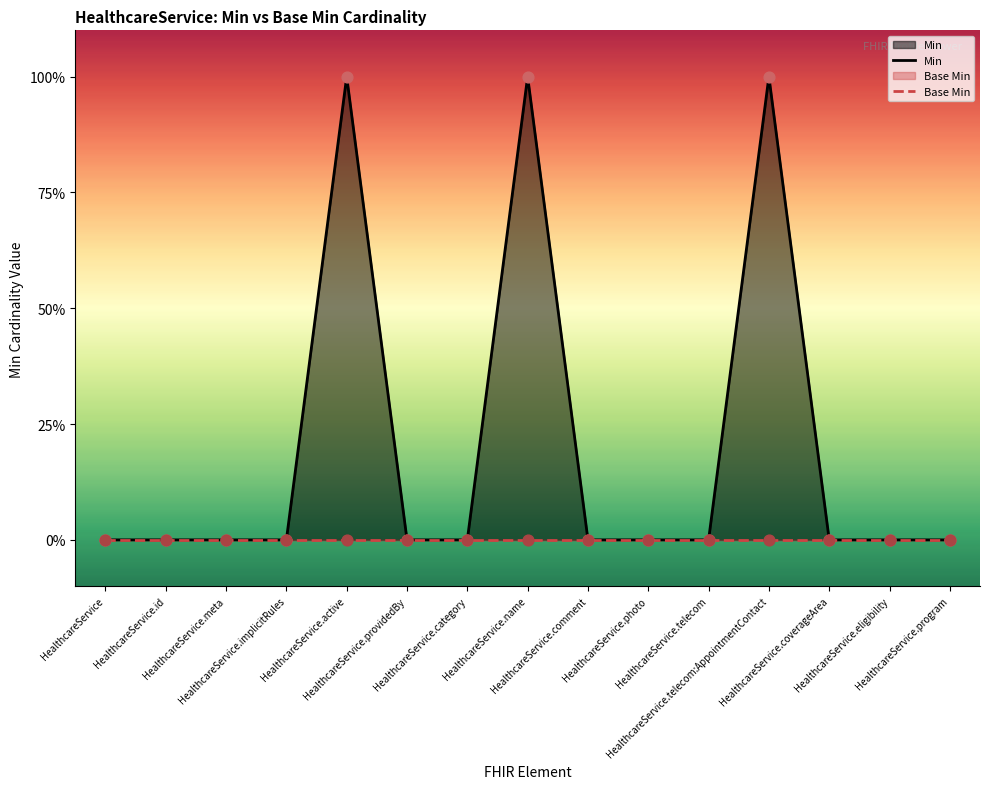

At which category is the sum across all series the highest?

HealthcareService.active